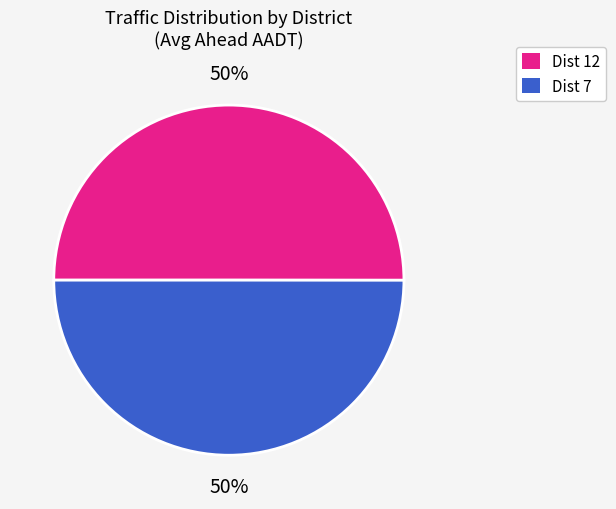

Do Dist 7 and Dist 12 together represent more than half of the pie?

Yes